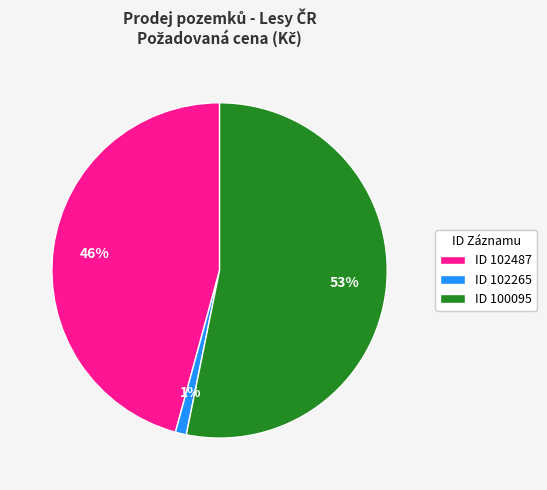

What is the ratio of the value at ID 102487 to the value at ID 100095?

0.9